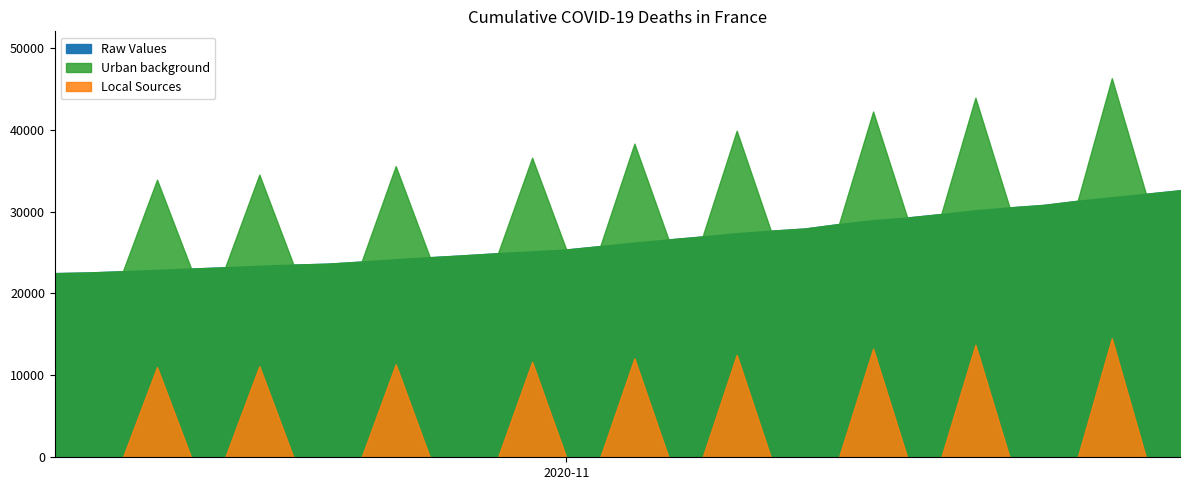

What is the difference between the highest and lowest values at 2020-10-17?

22480